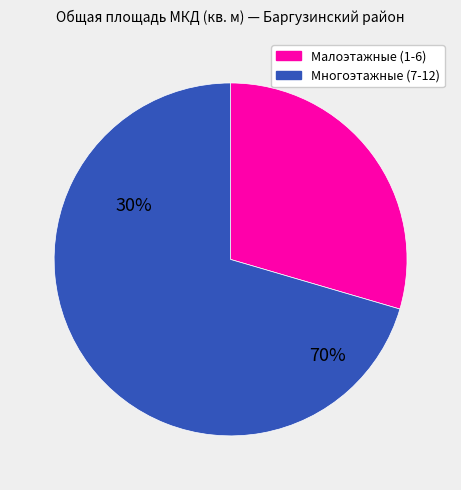

Count the number of slices in the pie.

2